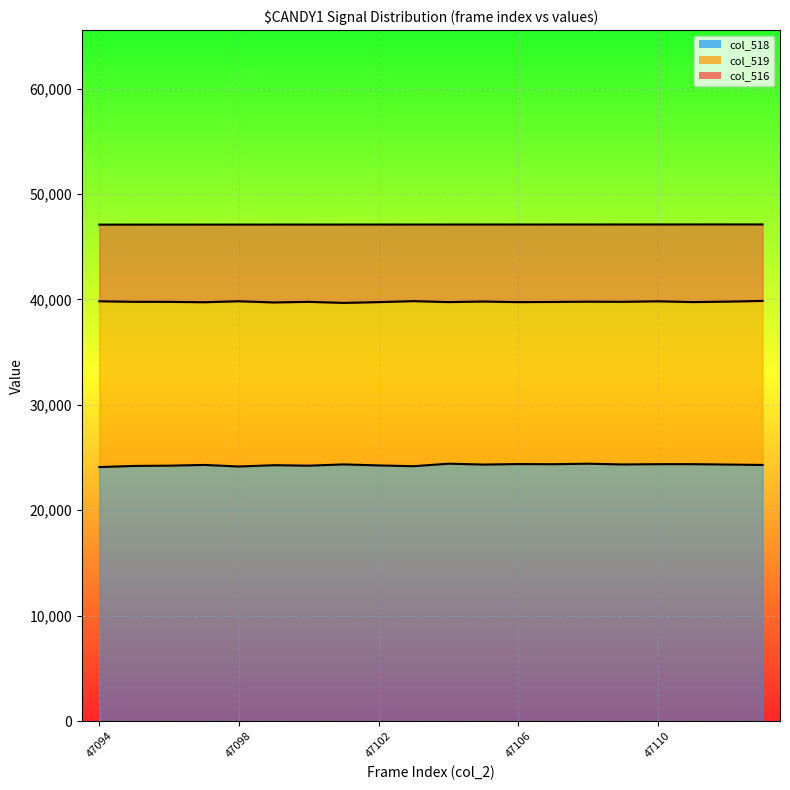

What is the maximum value for col_518 line?

24420